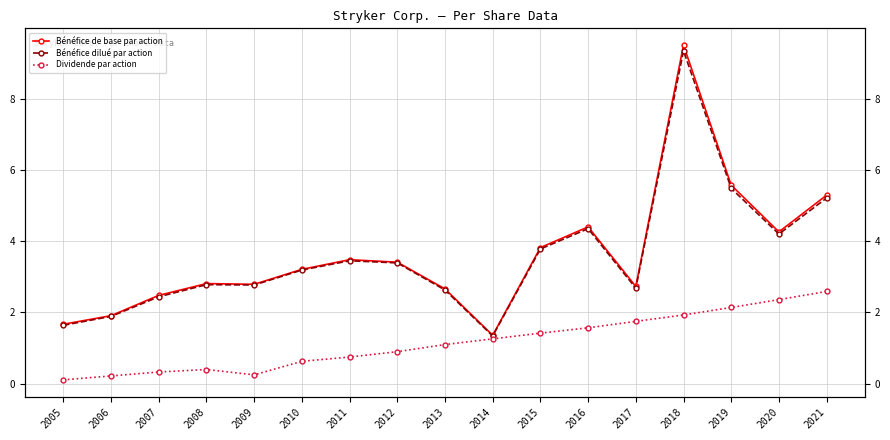

What is the total value across all series at 2017?

7.2